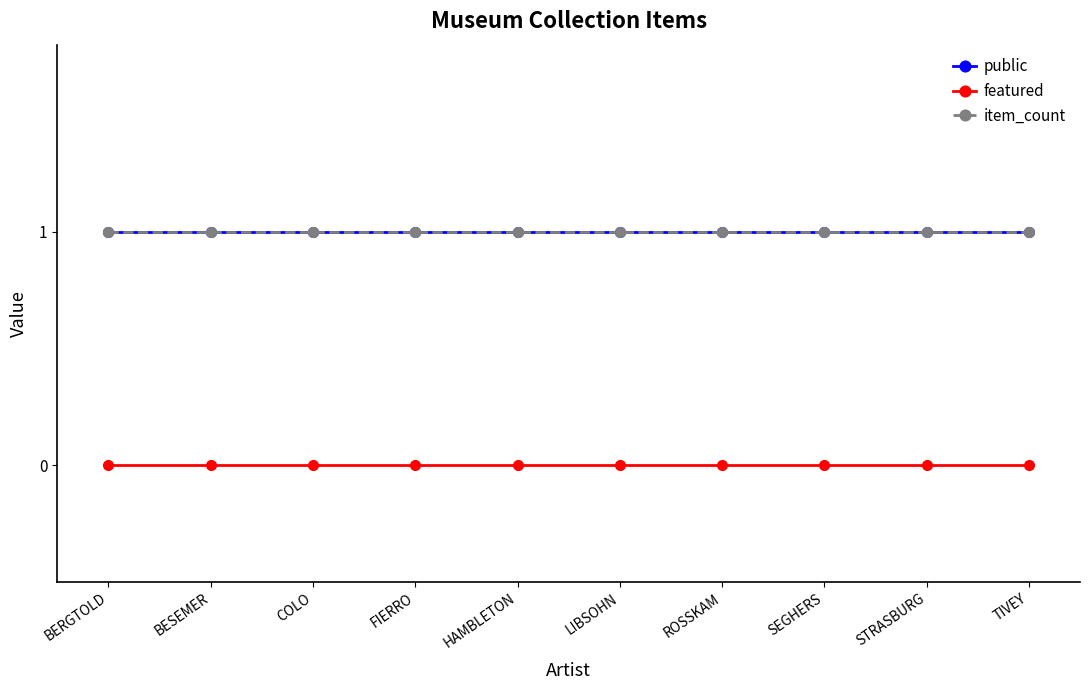

Does the chart have visible grid lines?

No